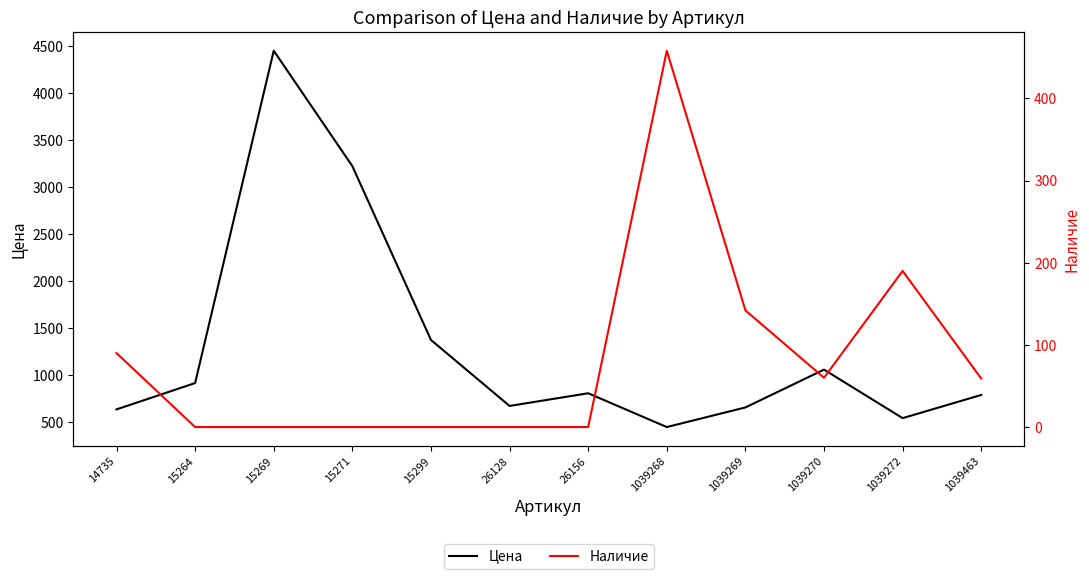

Rank the categories by Наличие value from highest to lowest.

1039268, 1039272, 1039269, 14735, 1039270, 1039463, 15264, 15269, 15271, 15299, 26128, 26156